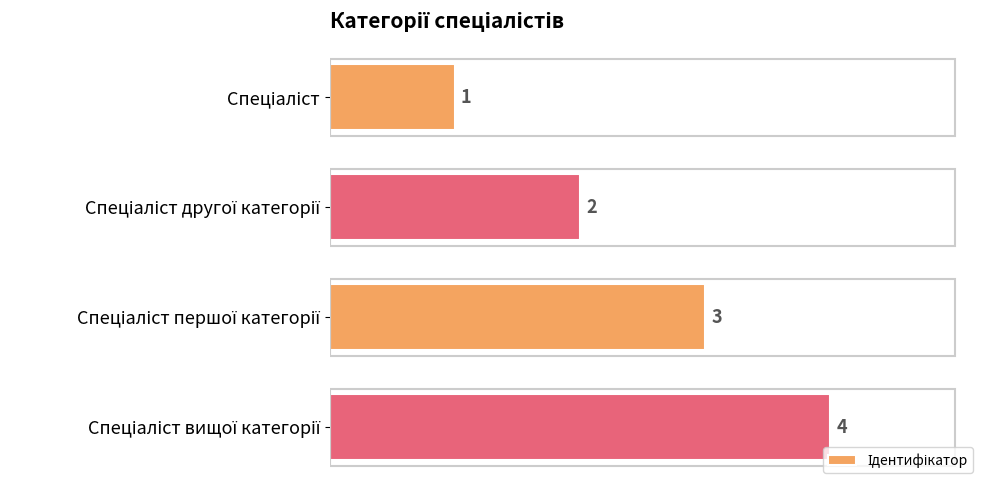

How many values are between 2 and 4?

3